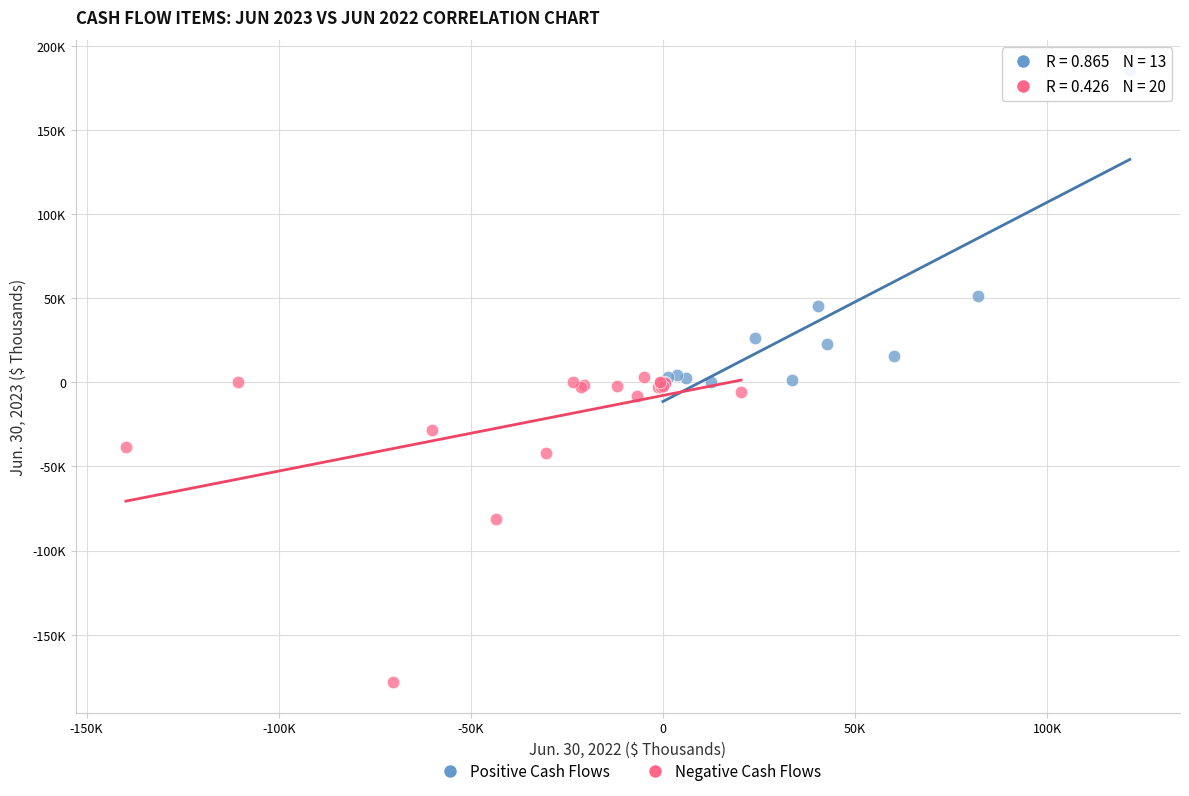

Which series reaches the minimum Y coordinate?

Negative Cash Flows